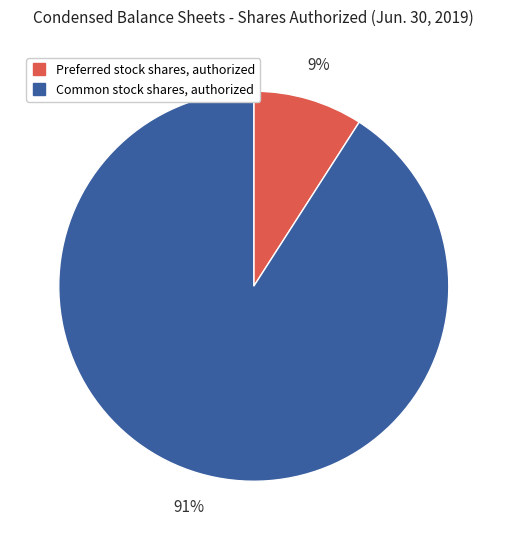

What is the smallest slice in the pie chart?

Preferred stock shares, authorized